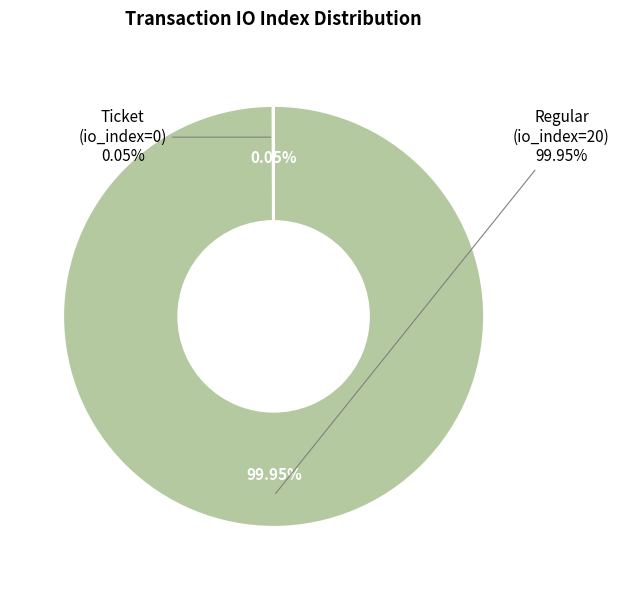

To the nearest percent, what is the difference between the Ticket (direction=-1) and Regular (direction=+1) slice percentages?

100%